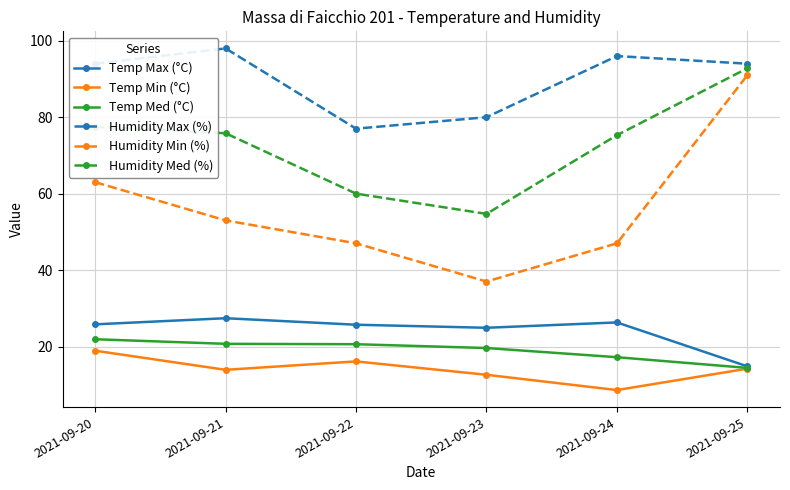

Which category has the highest value in the Humidity Med (%) series?

2021-09-25